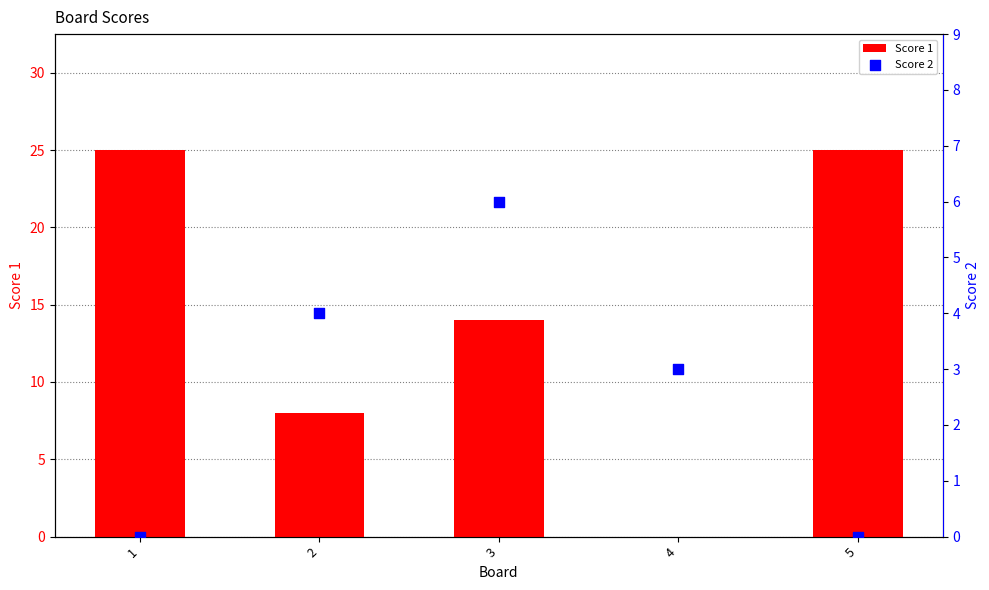

What are all the series names shown in the legend?

Score 1, Score 2